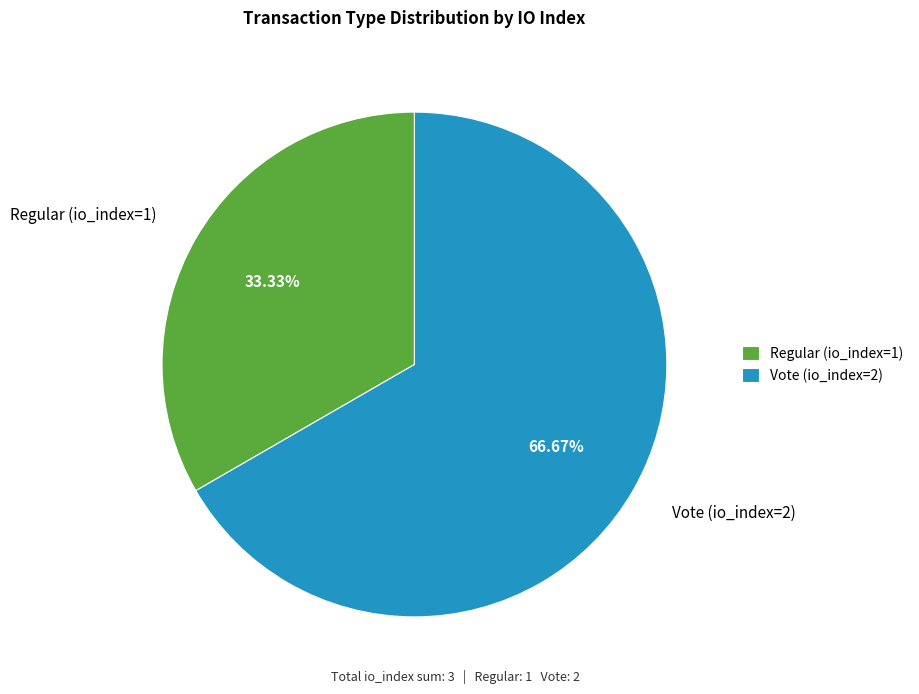

What is the largest slice in the pie chart?

Vote (io_index=2)